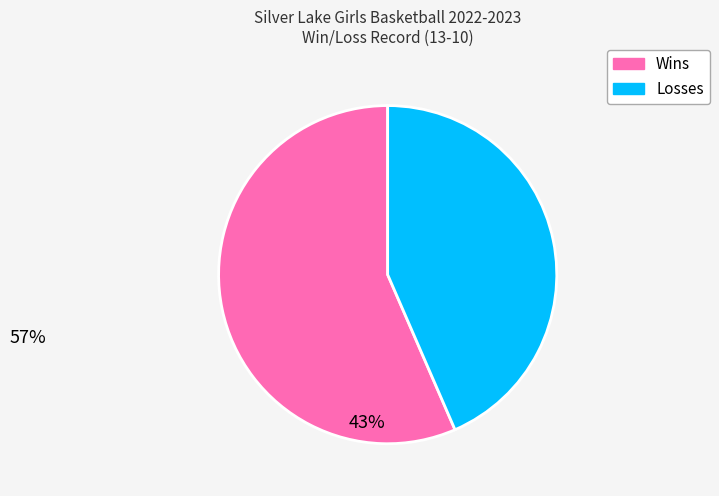

To the nearest percent, what is the average slice percentage?

50%